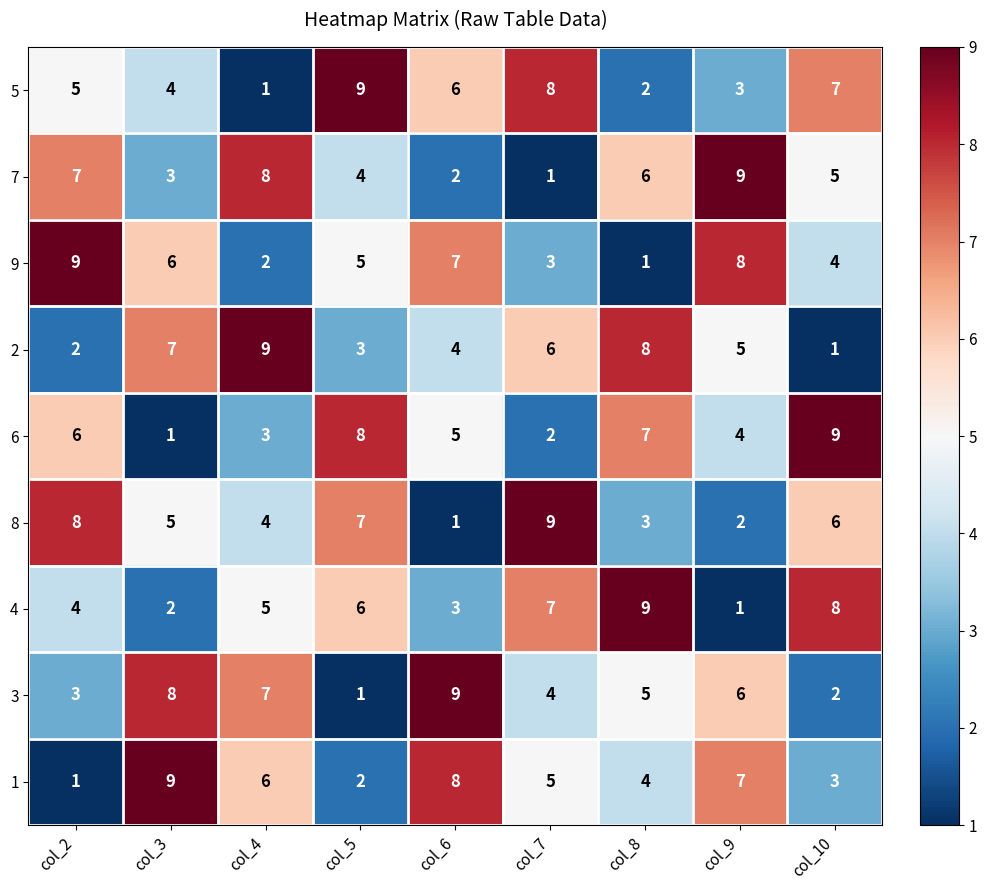

What is the average value of the 6 series?

5